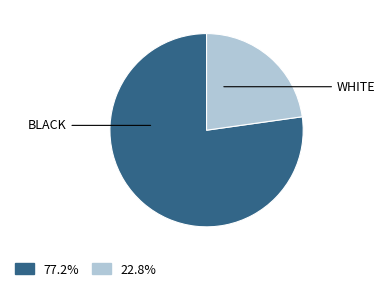

Is there a majority slice in this chart?

Yes